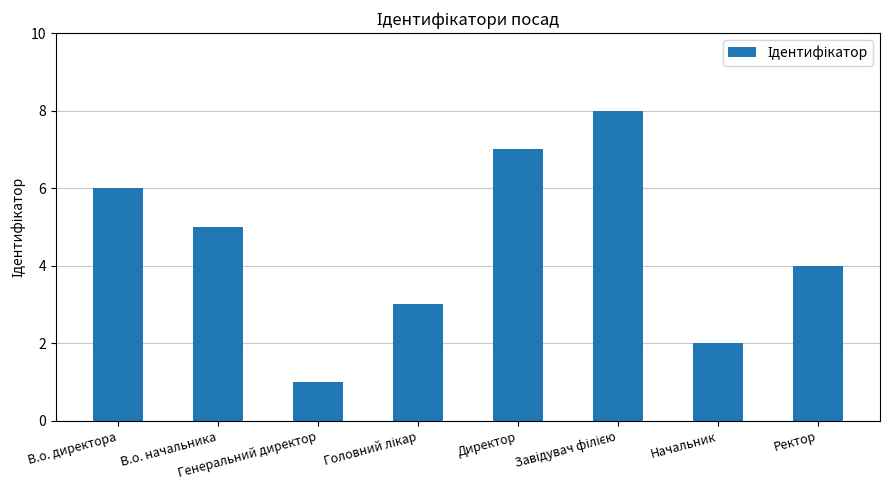

Where does the data first go above 5?

В.о. директора